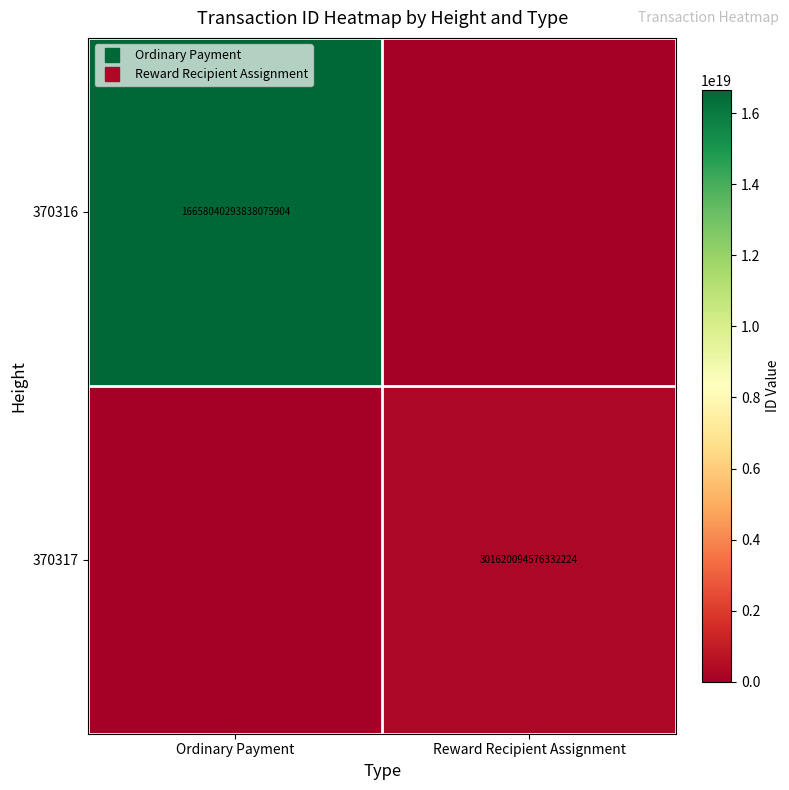

Between Reward Recipient Assignment and Ordinary Payment, which is larger?

Ordinary Payment